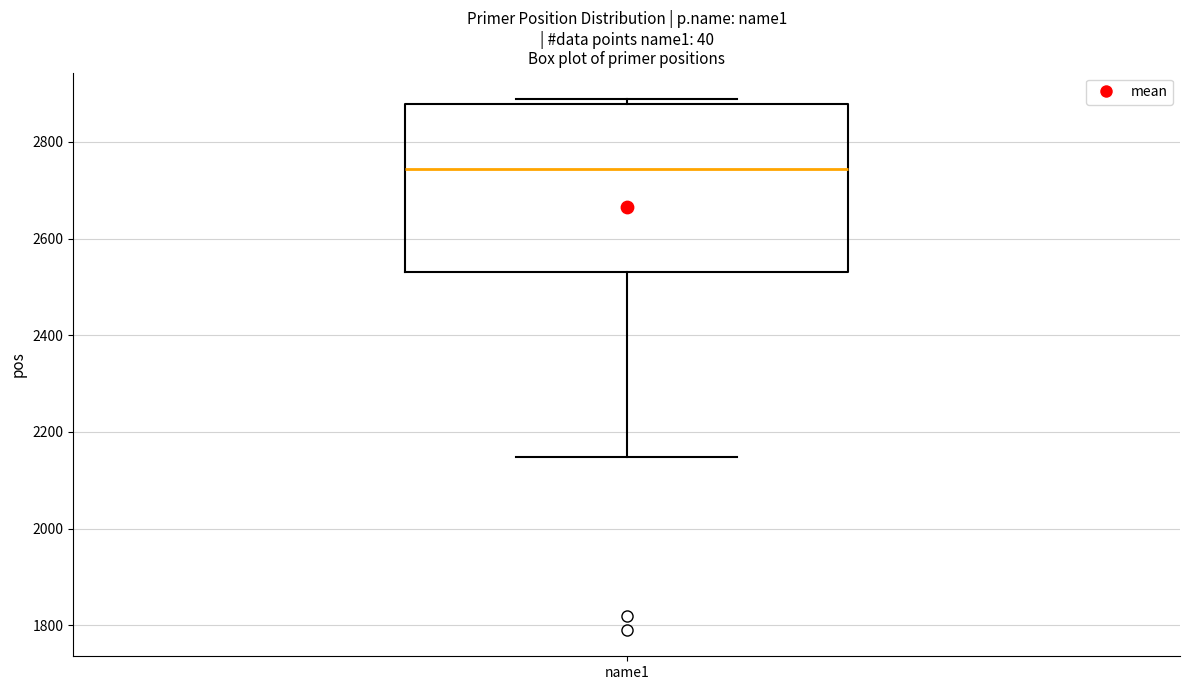

Read this box plot against the y-axis: the position of the median line, the range covered by the box, and the ends of both whiskers. The values are not printed on the chart, so give them approximately, as read against the axis.

median 2740, box 2540 to 2880, whiskers 2140 to 2880 (just above the box's upper edge)